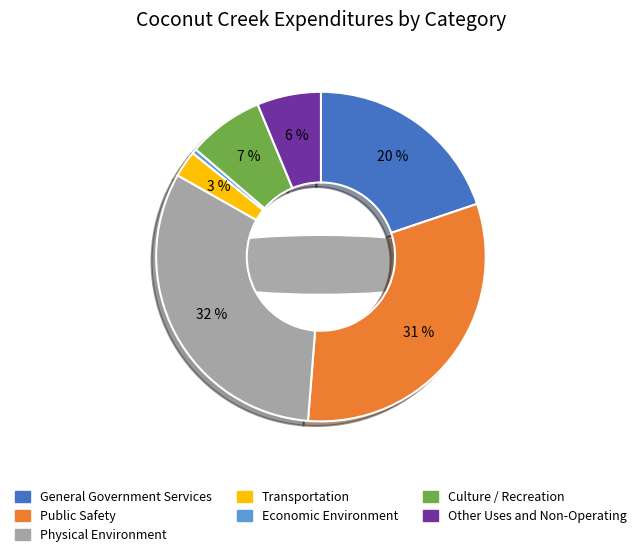

To the nearest percent, what is the combined percentage of Transportation and Public Safety?

34%